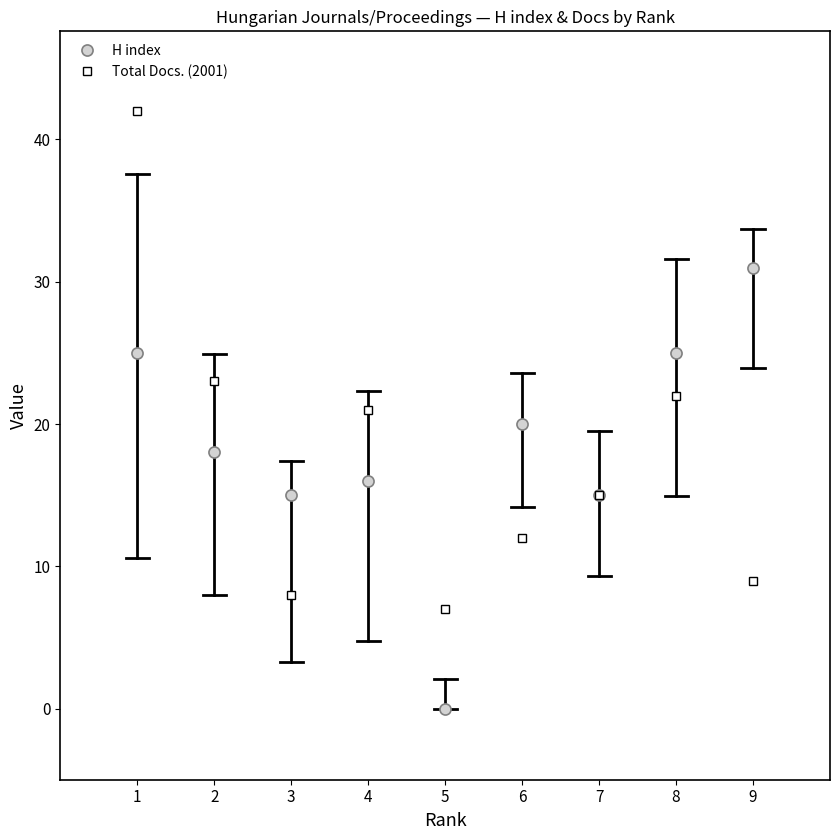

Reading left to right, what are all the values shown in this chart?

H index: 25	18	15	16	0	20	15	25	31
Total Docs. (2001): 42	23	8	21	7	12	15	22	9